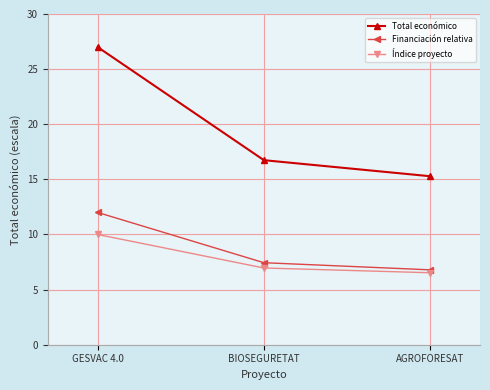

What is the difference between the maximum and minimum values in the Total económico series?

11.7